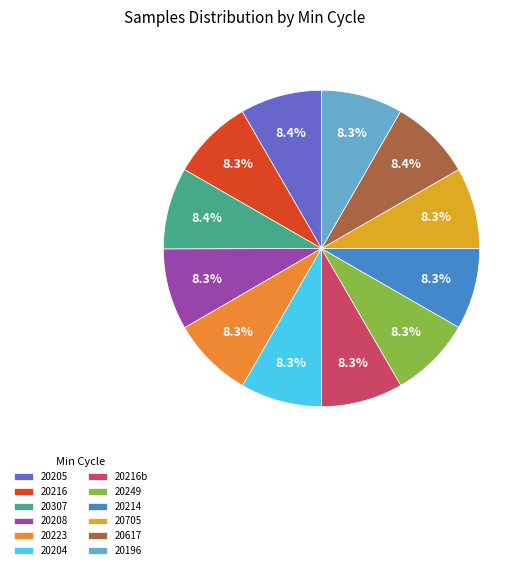

What percentage do 20208 and 20214 together represent?

16.6%